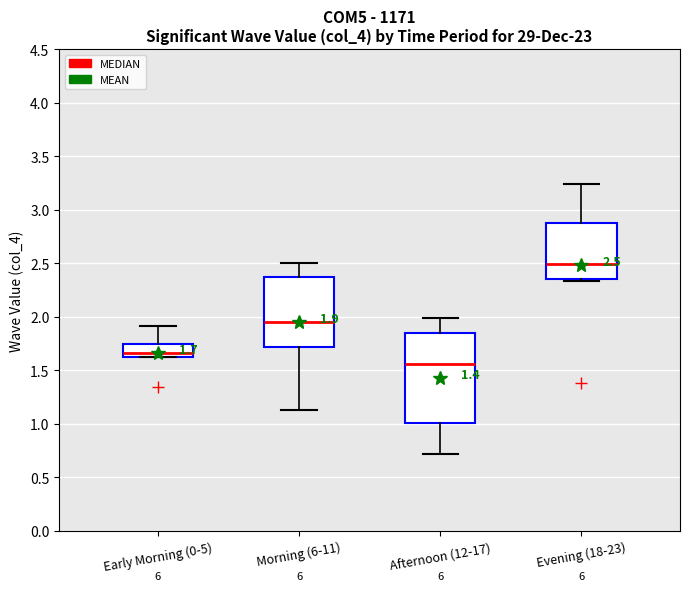

Which box's median line is the lowest?

Afternoon (12-17)